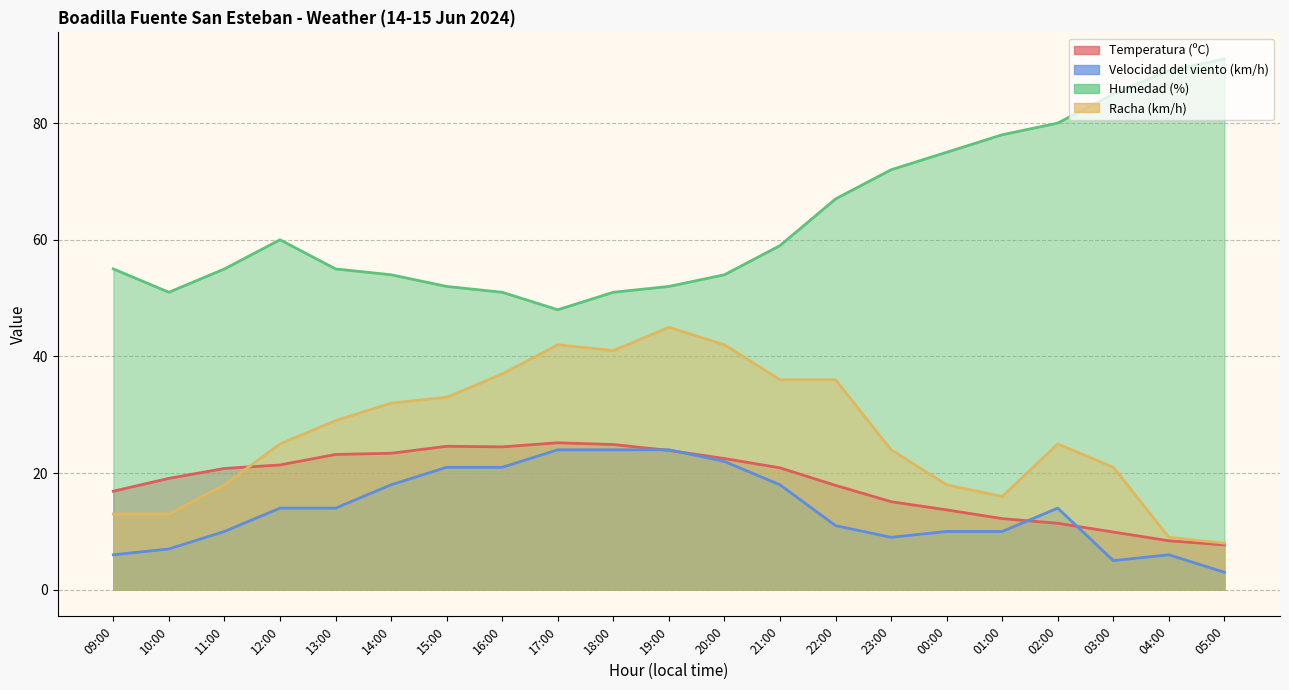

Which category has the lowest value across all series?

05:00